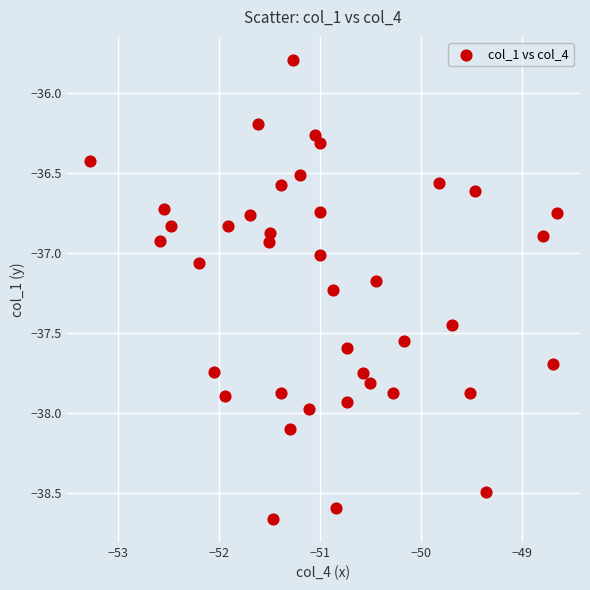

What is the range of X values (max minus min)?

4.6